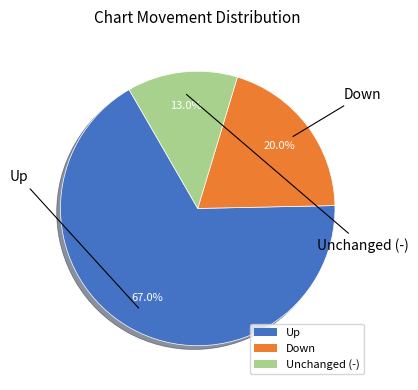

Does any single category account for the majority?

Yes